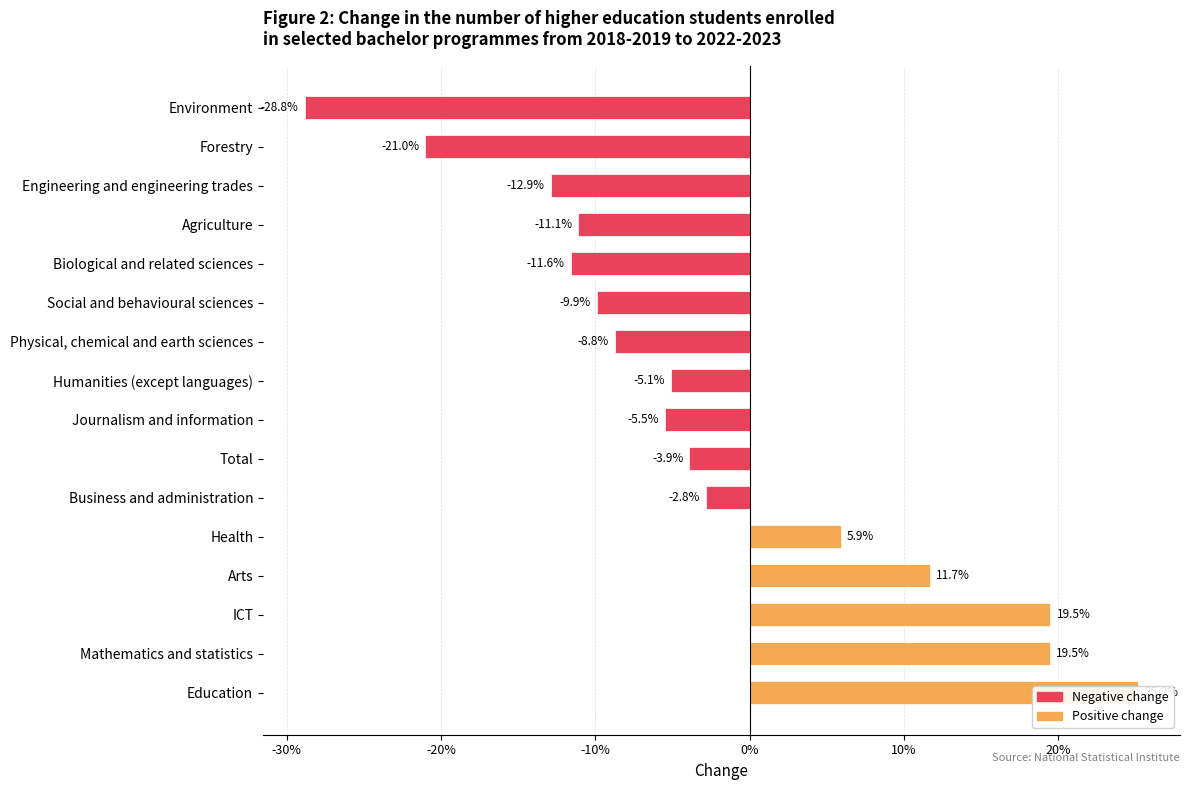

Does the chart contain any negative values?

Yes